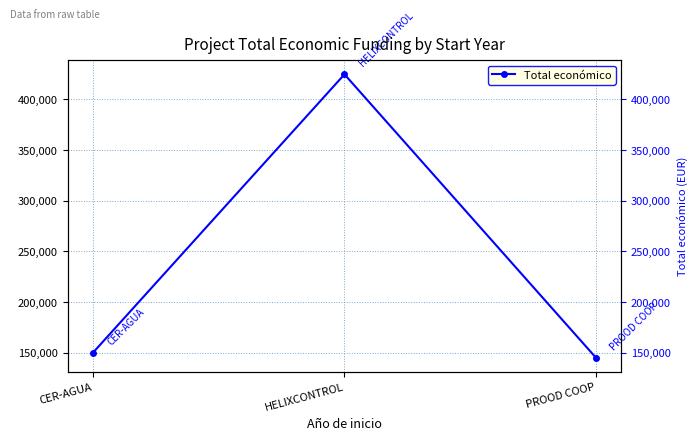

Approximately how many times larger is the value at PROOD COOP compared to CER-AGUA?

1.0